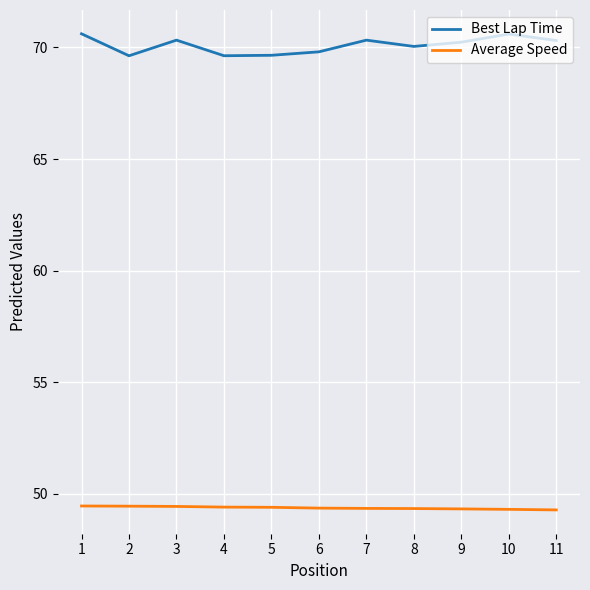

What is the difference between the maximum and minimum values in the Best Lap Time series?

1.0